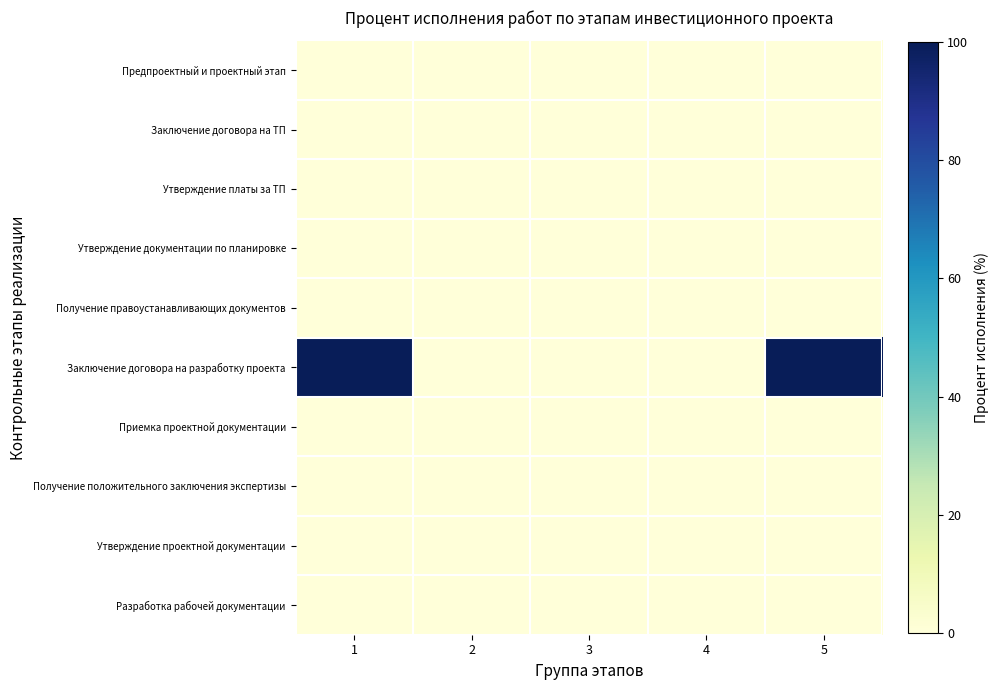

Between 3 and 2, which is larger?

3